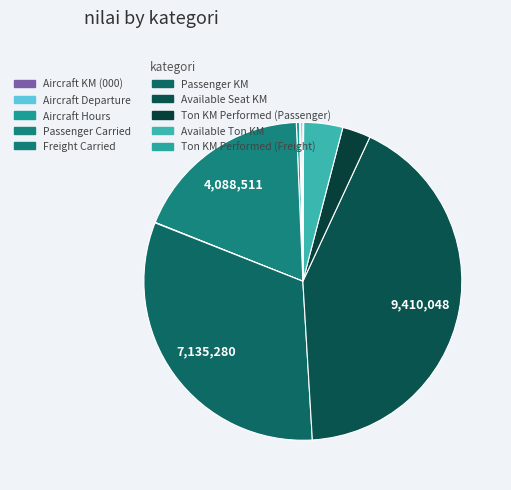

Does Aircraft KM (000) account for over 50% of the chart?

No